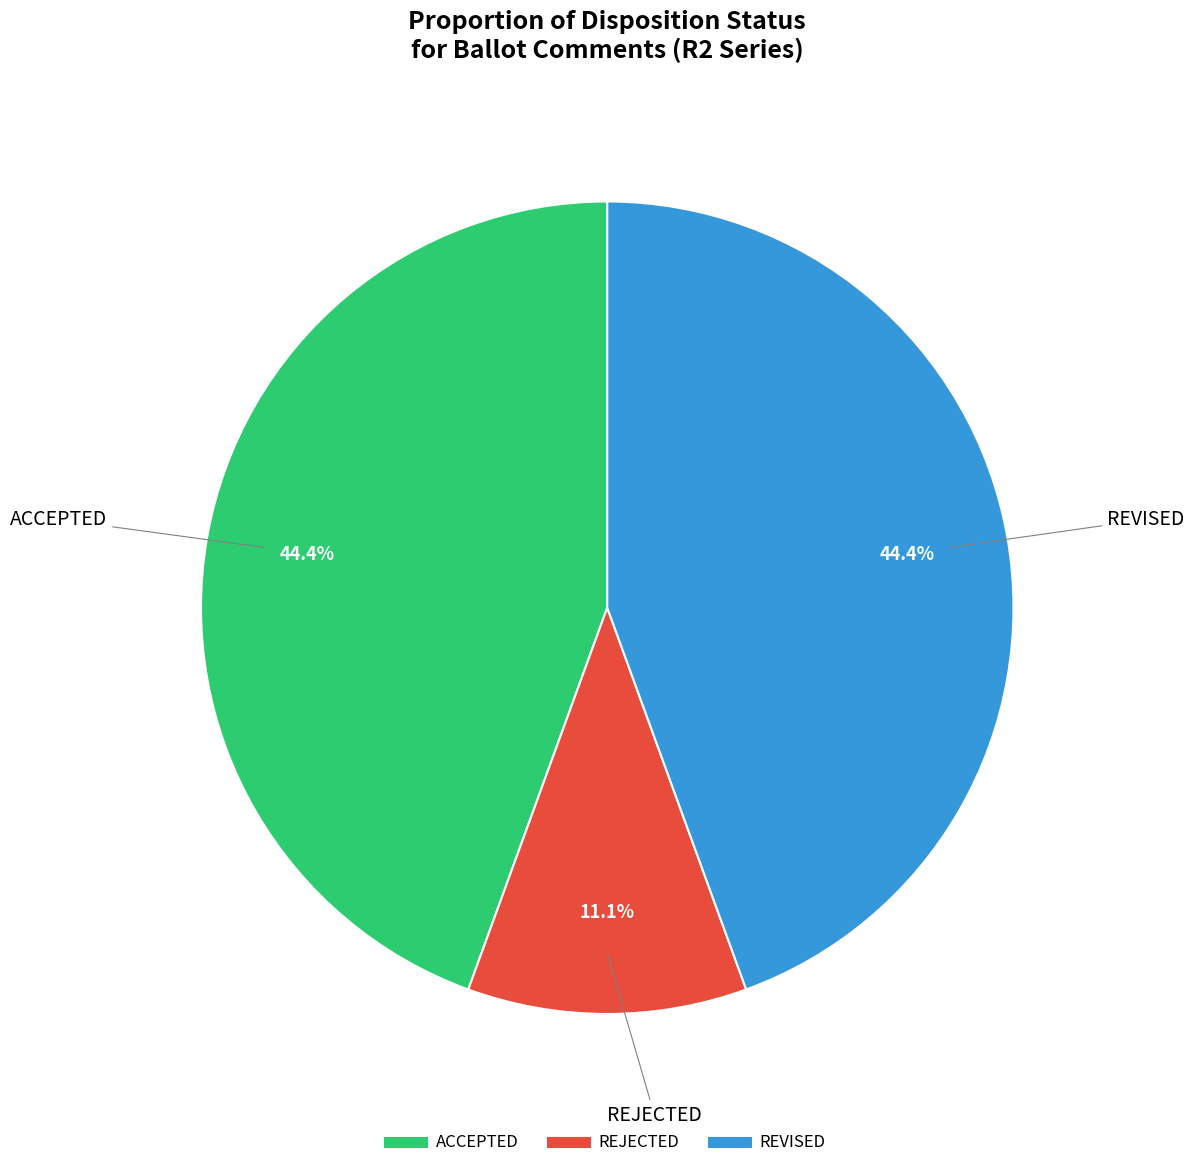

The REJECTED slice represents 11% of the pie. True or false?

True